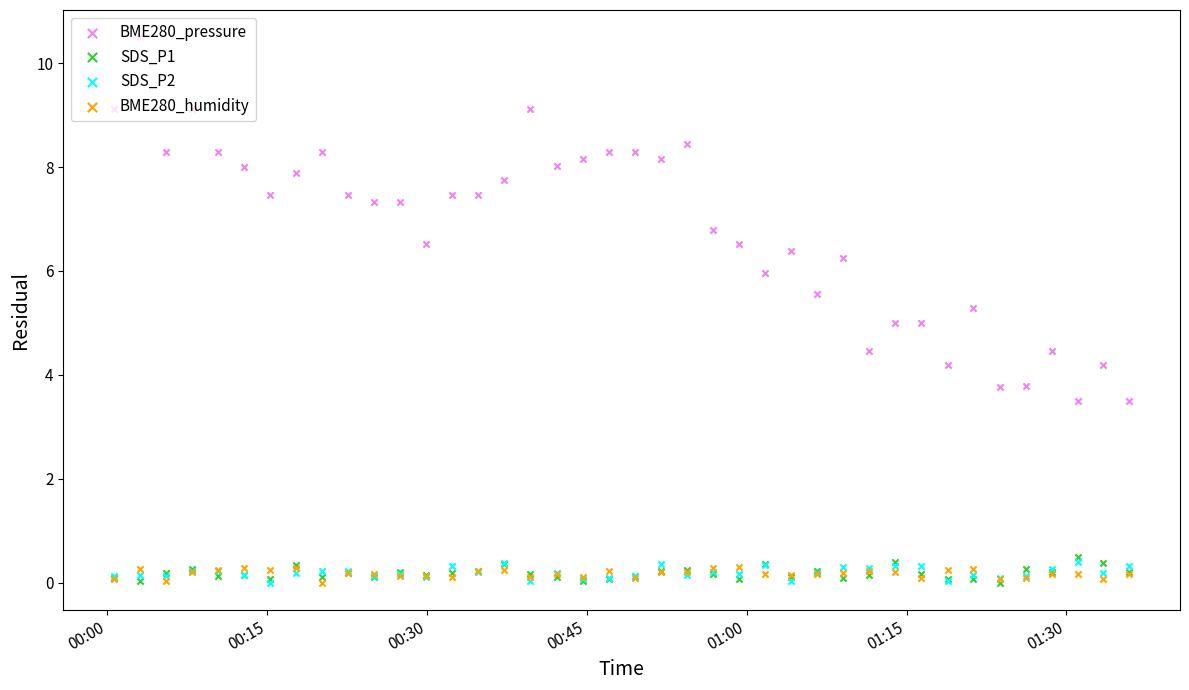

What are all the series names shown in the legend?

BME280_pressure, SDS_P1, SDS_P2, BME280_humidity